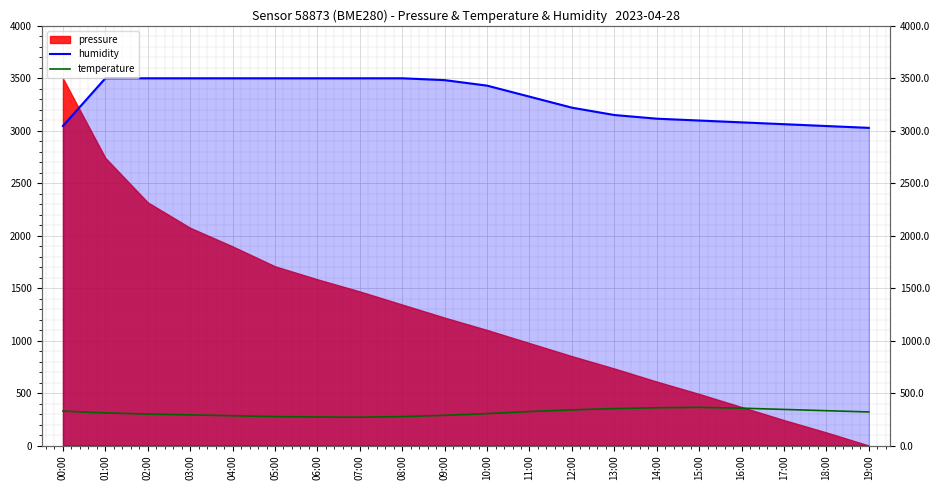

At which label does humidity_line reach its minimum?

19:00